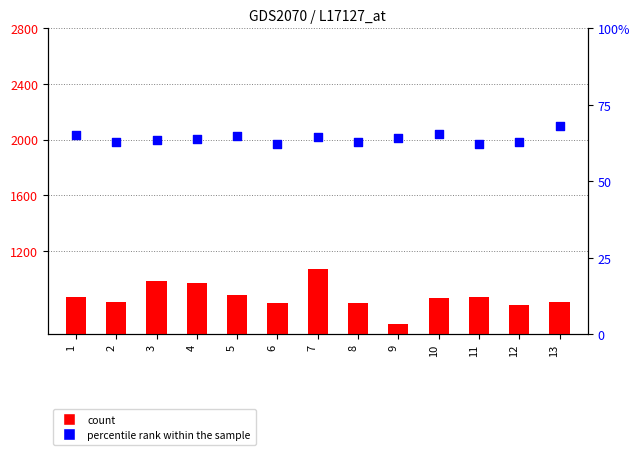

At which category is the sum across all series the highest?

7